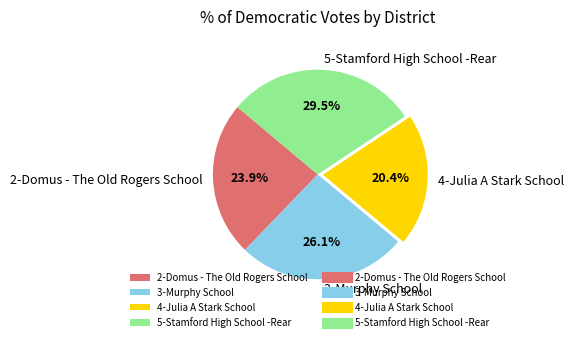

The 4-Julia A Stark School slice represents 20% of the pie. True or false?

True